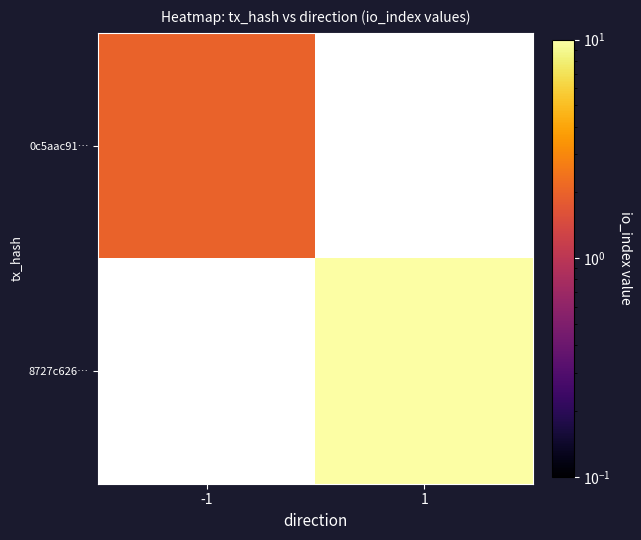

Rank the series by their maximum value, from lowest to highest.

0c5aac91…, 8727c626…